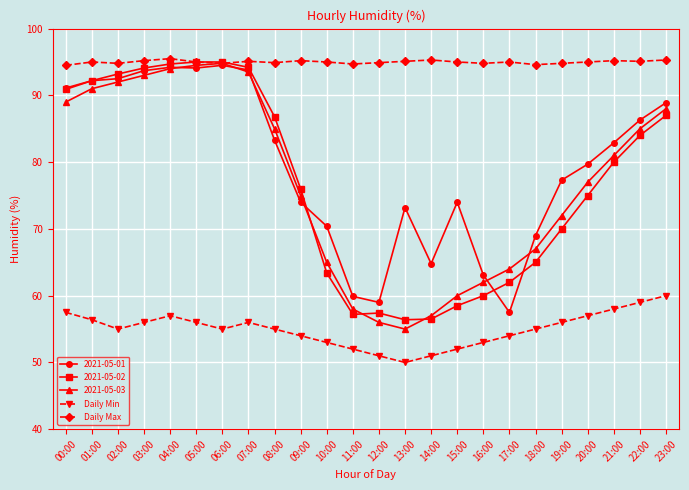

What is the difference between the Daily Min values at 02:00 and 13:00?

5.0